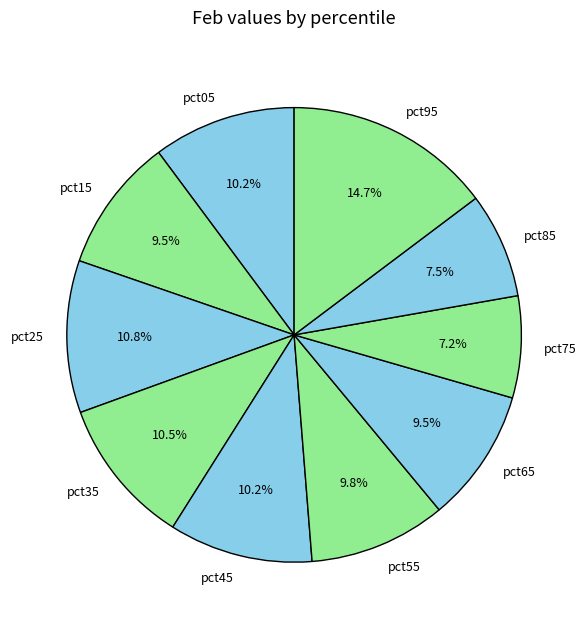

Which slice is the largest?

pct95